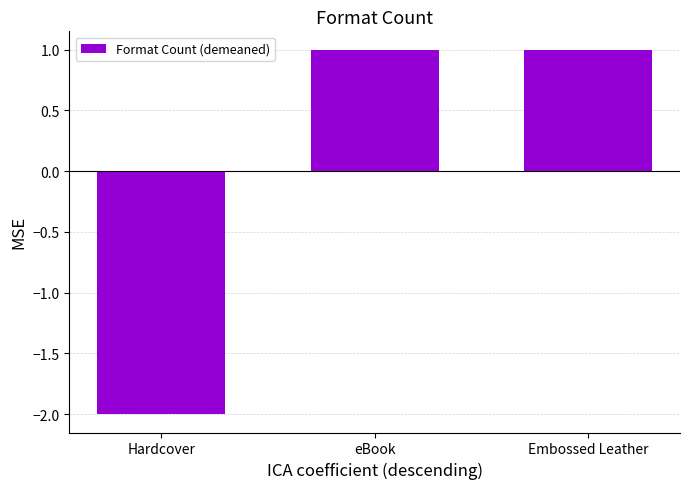

How many values are between -2 and 1?

3